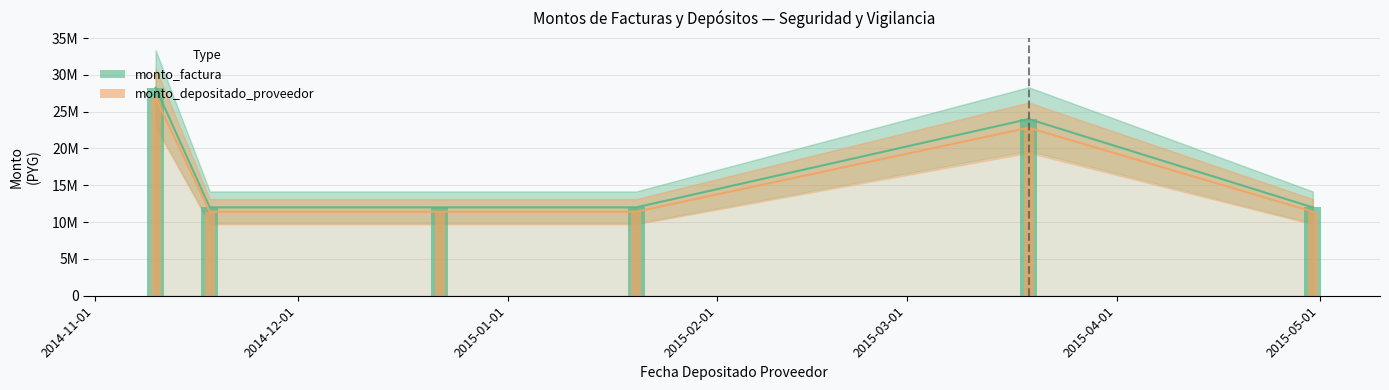

How many data points does each series have?

6